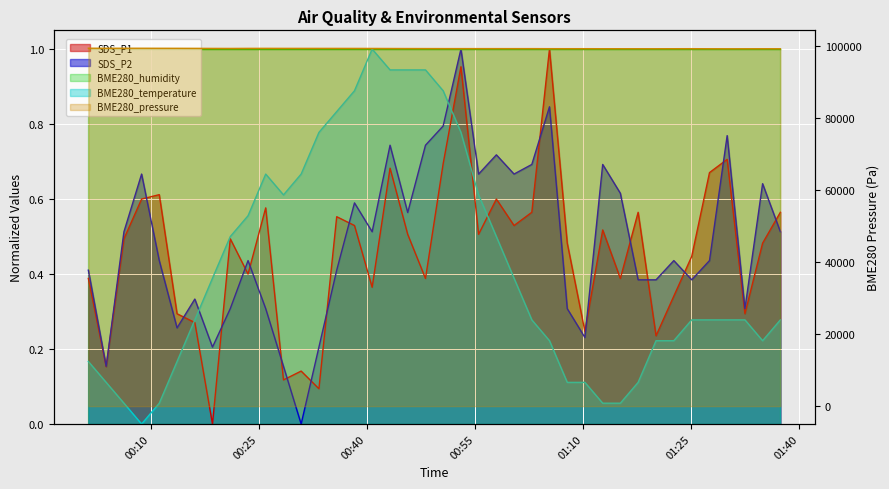

Which series has the largest total across all categories?

BME280_pressure